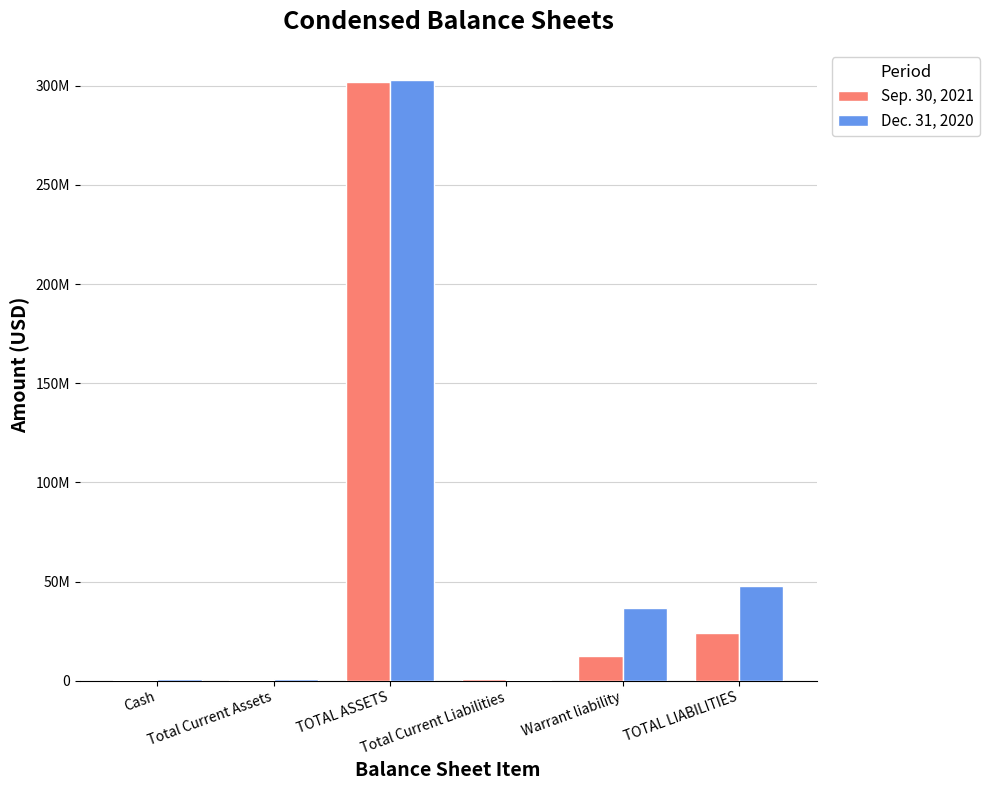

Are the bars horizontal?

No